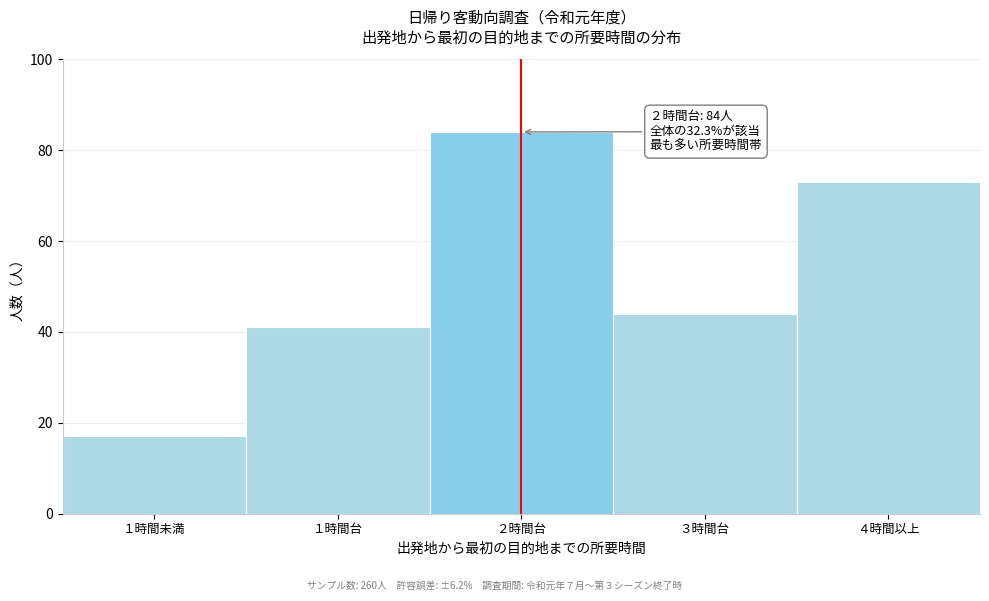

Reading right to left, transcribe all the data shown in this chart.

４時間以上=73	３時間台=44	２時間台=84	１時間台=41	１時間未満=17